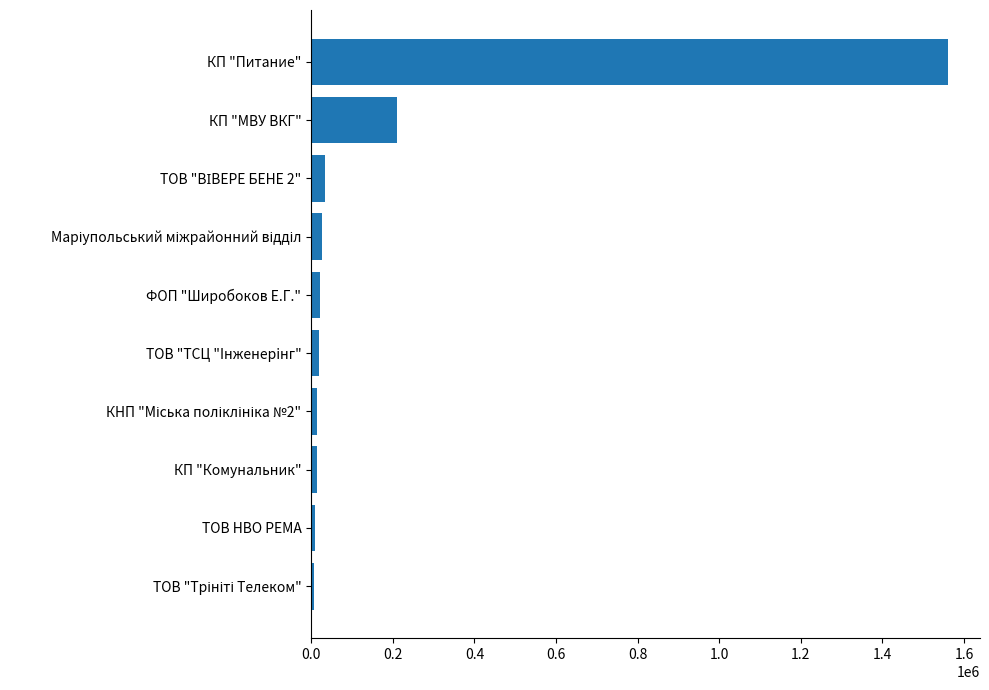

Where is the data nearest to the value 783972?

КП "МВУ ВКГ"